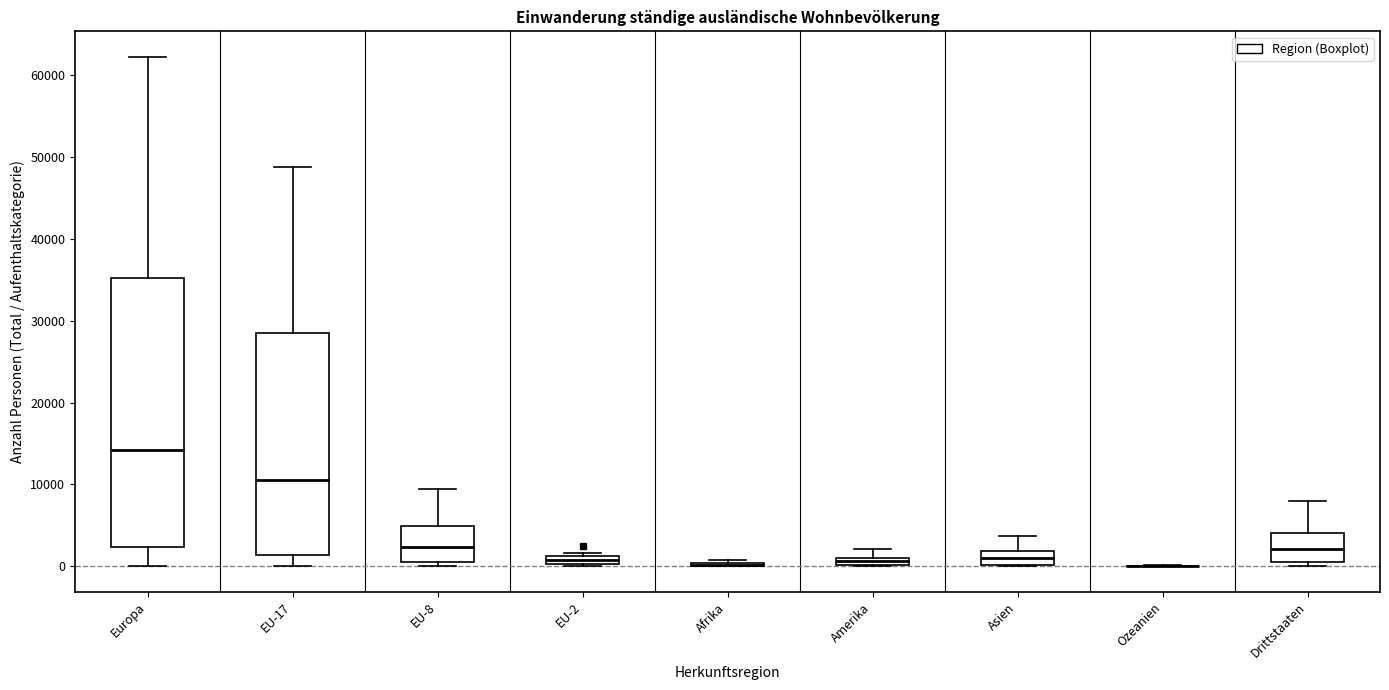

Where is the lower edge of the box for Drittstaaten on the y-axis? The values are not printed on the chart, so give them approximately, as read against the axis.

0